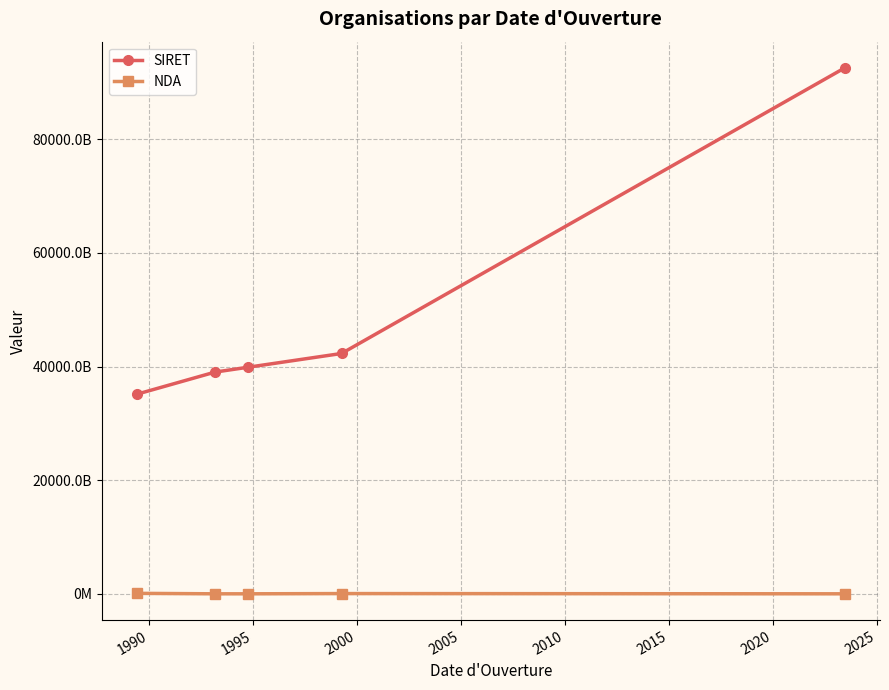

True or false: SIRET and NDA intersect in this chart.

False